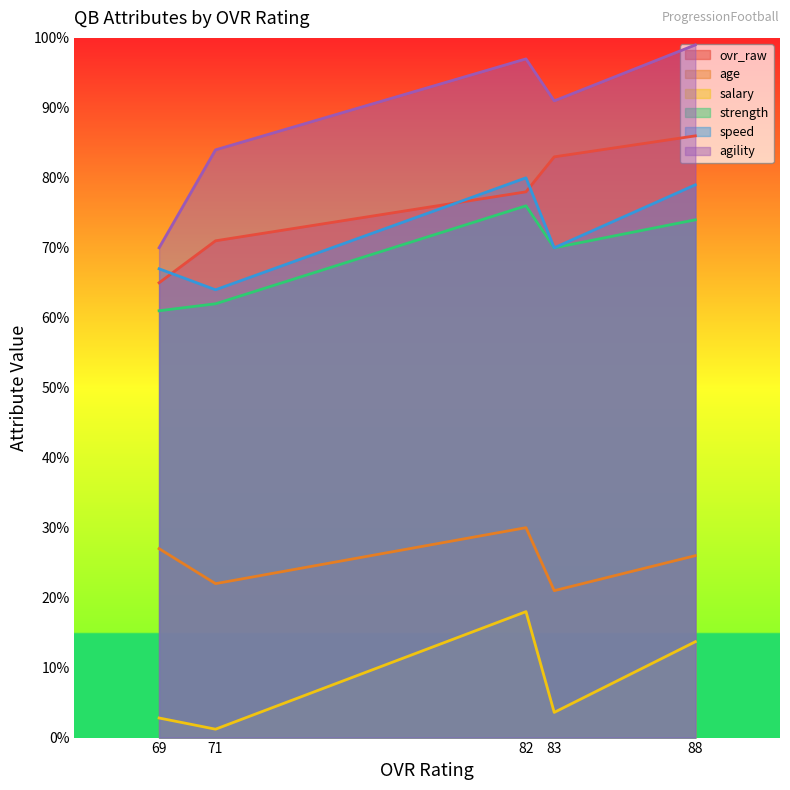

Count the number of categories in the chart.

5